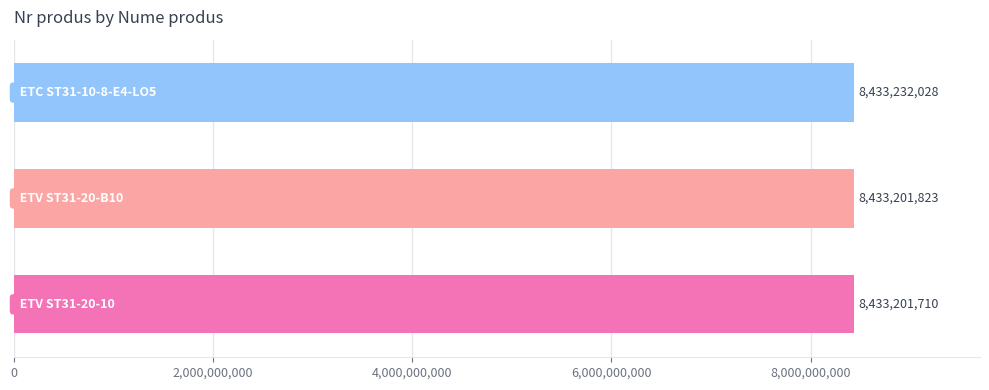

What is the minimum value shown in the chart?

8433201710